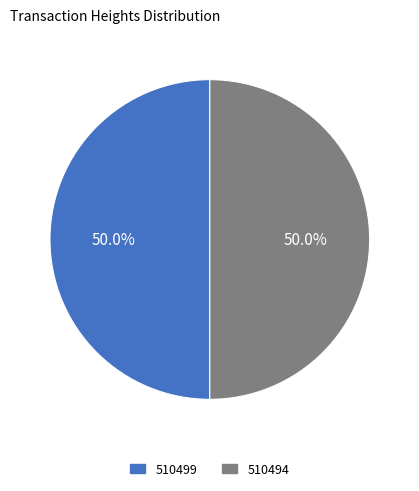

What percentage do 510499 and 510494 together represent?

100.0%